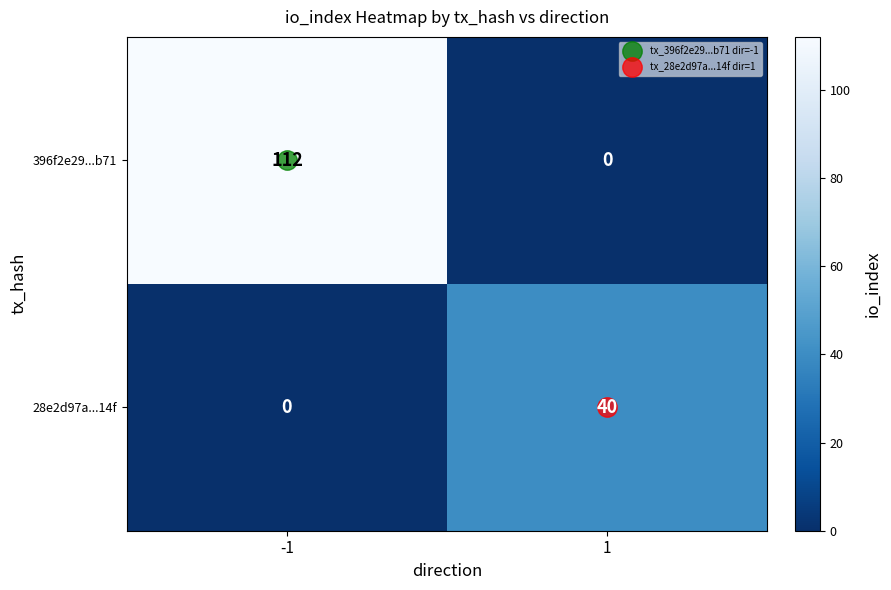

Rank the series by their maximum value, from lowest to highest.

28e2d97a...14f, 396f2e29...b71